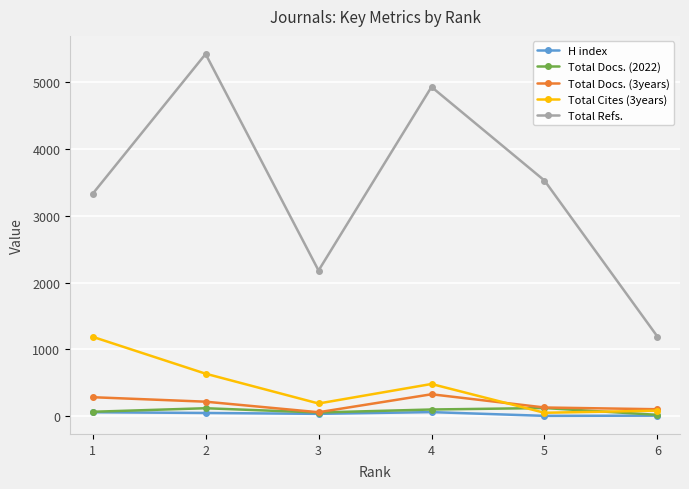

At which label does H index first exceed 48?

1